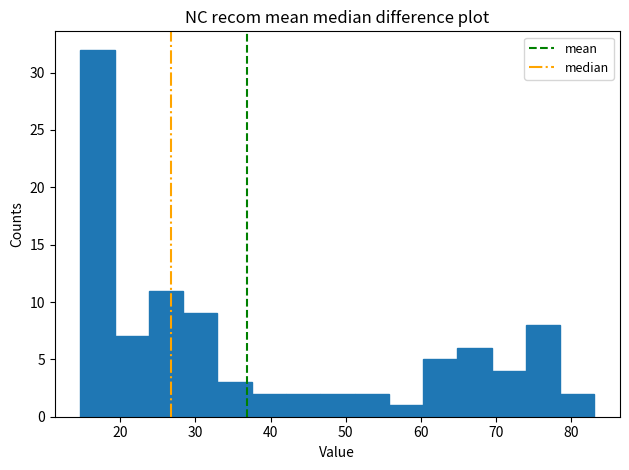

Which range on the x-axis has the tallest bar?

15 to 19